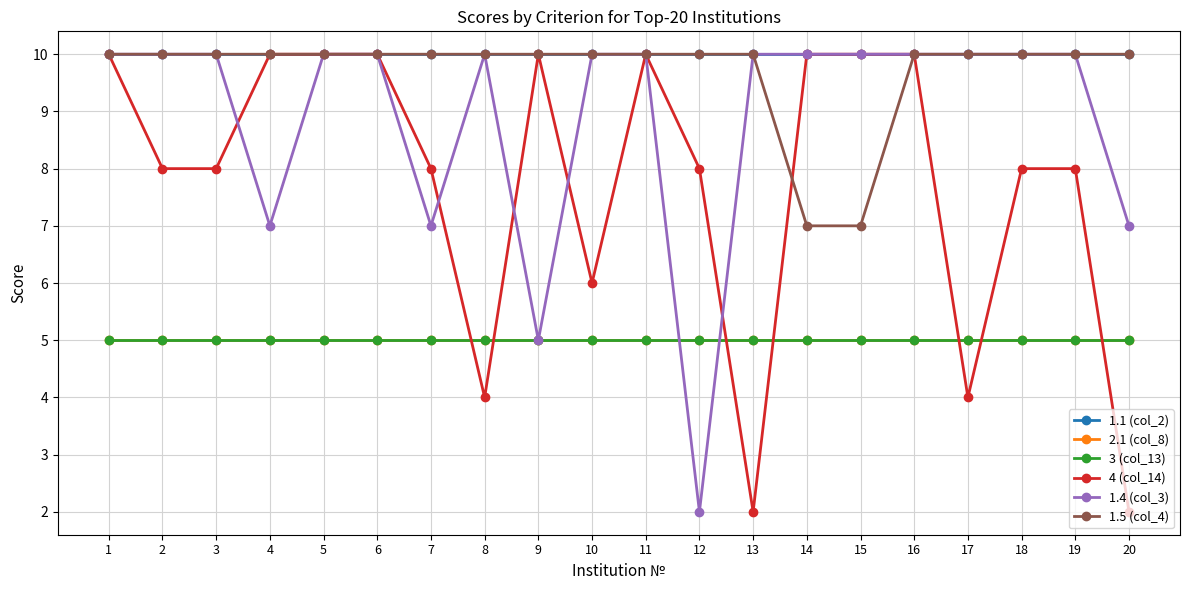

True or false: 3 (col_13) and 1.1 (col_2) intersect in this chart.

False